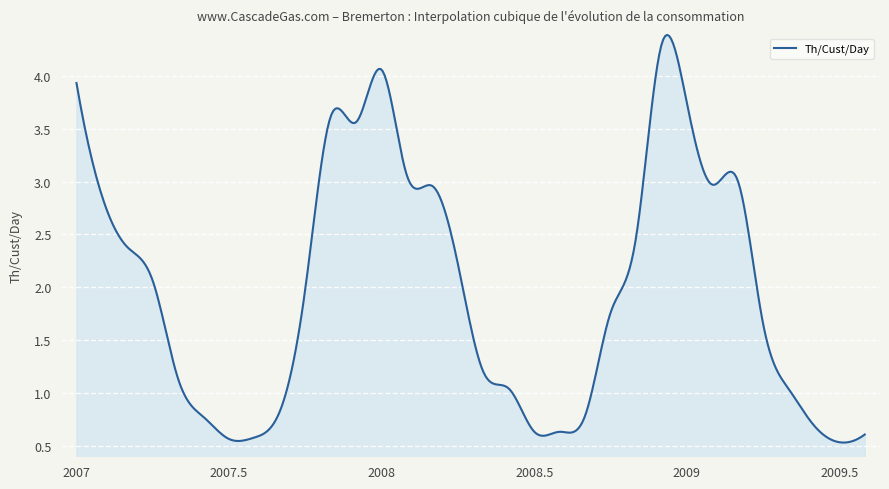

Does the chart have visible grid lines?

Yes